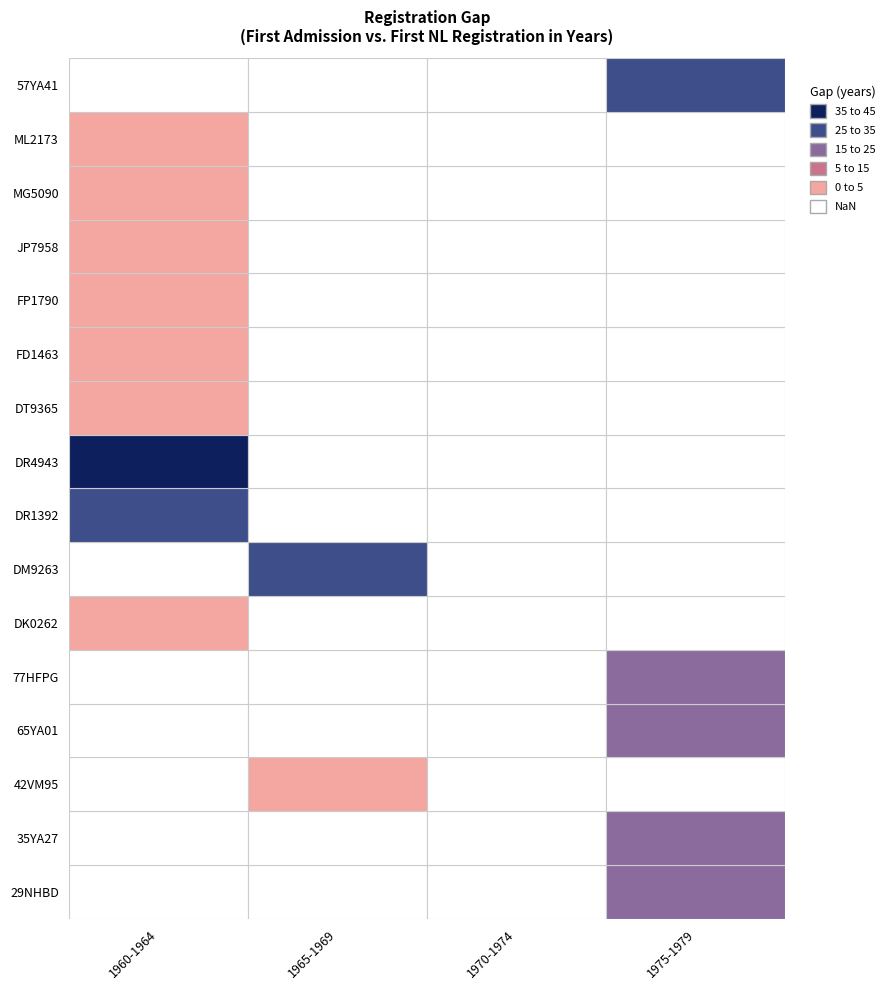

Is it true that datum_eerste_toelating equals 32274529 at 11?

False